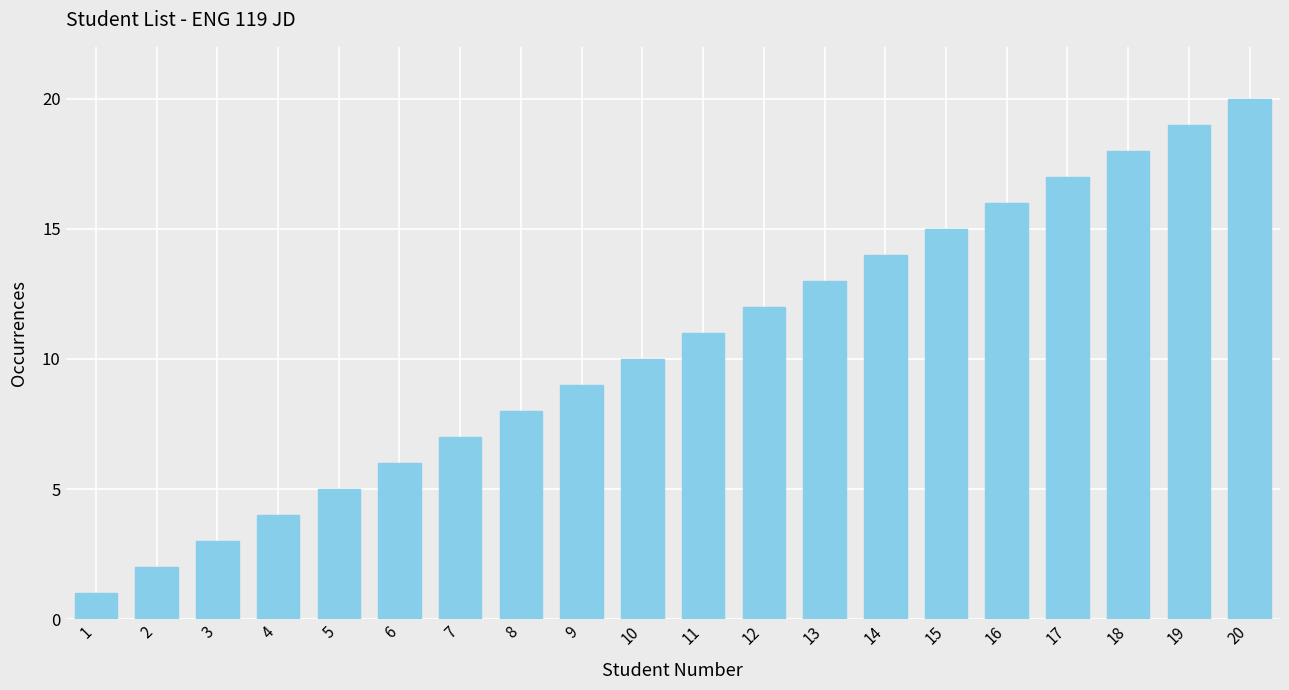

What is the difference between the second highest and second lowest values?

17